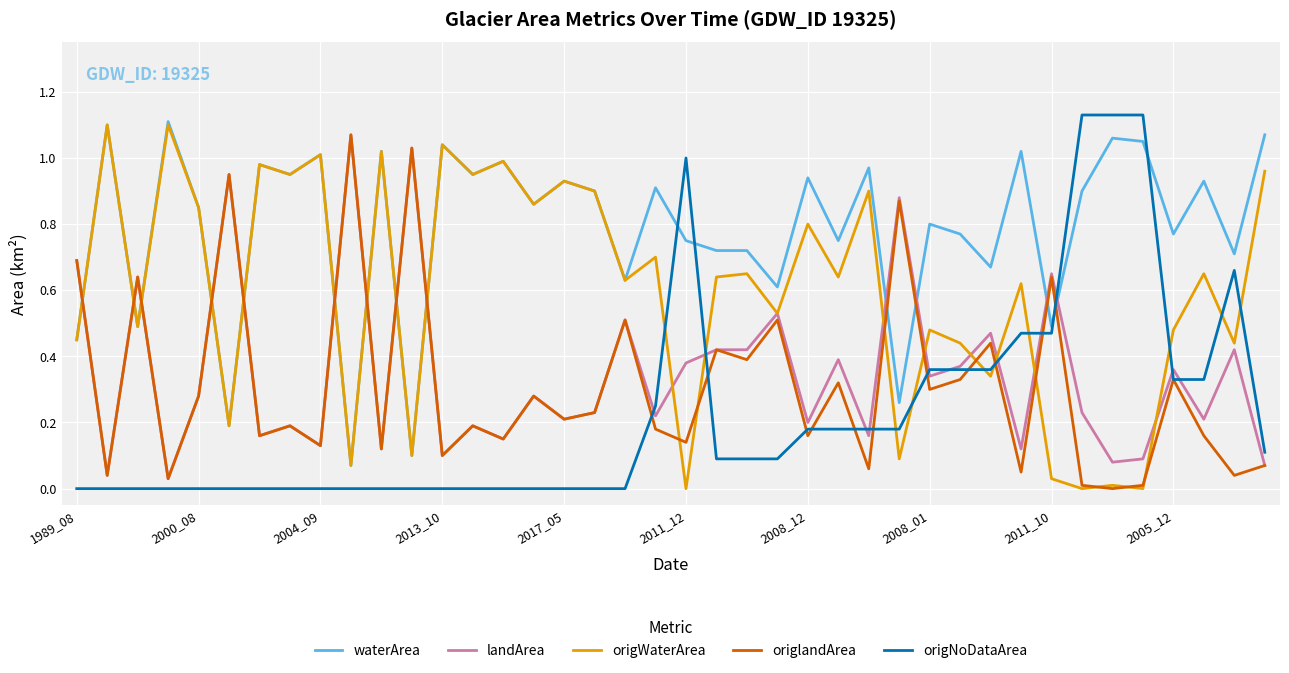

After their last crossing, which series has the higher values: origNoDataArea or waterArea?

waterArea